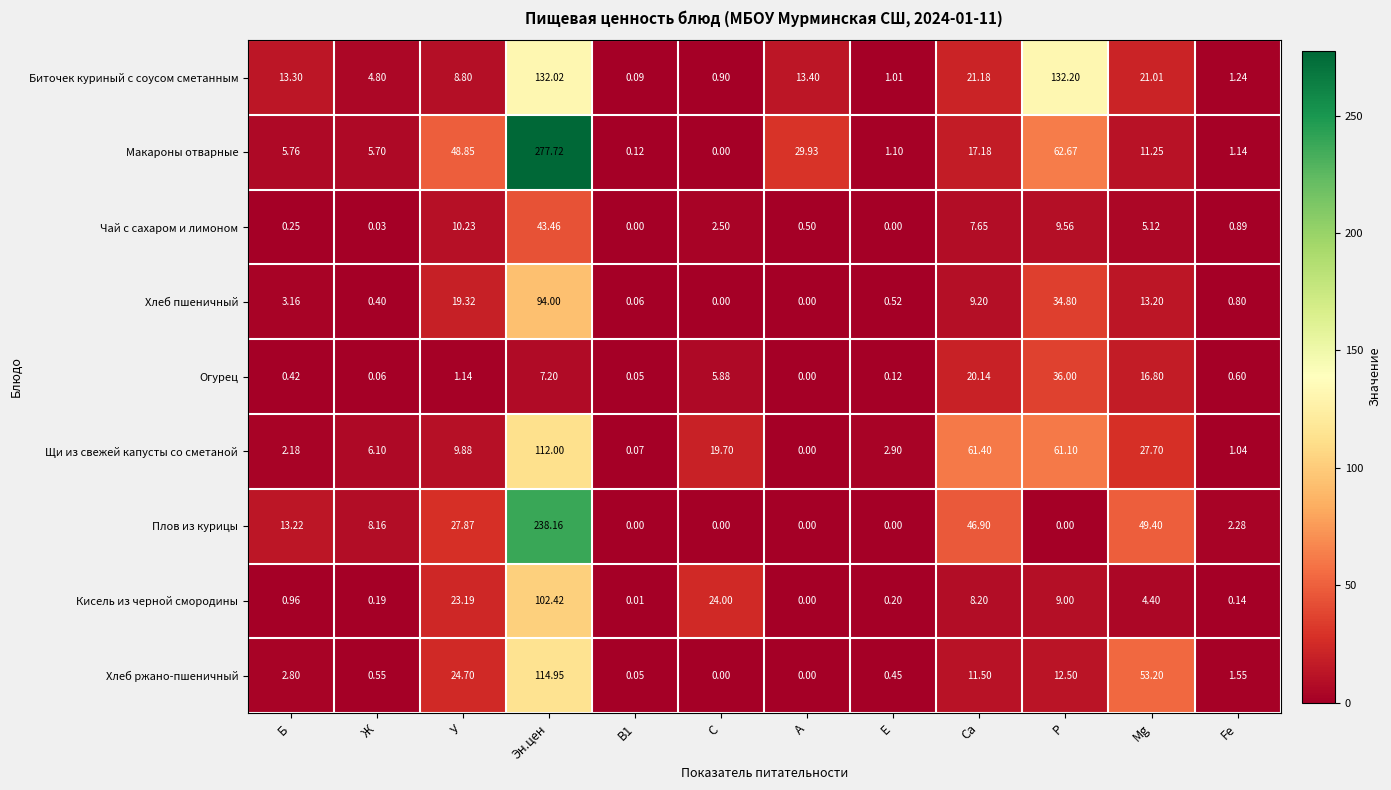

How many categories are shown in the chart?

12